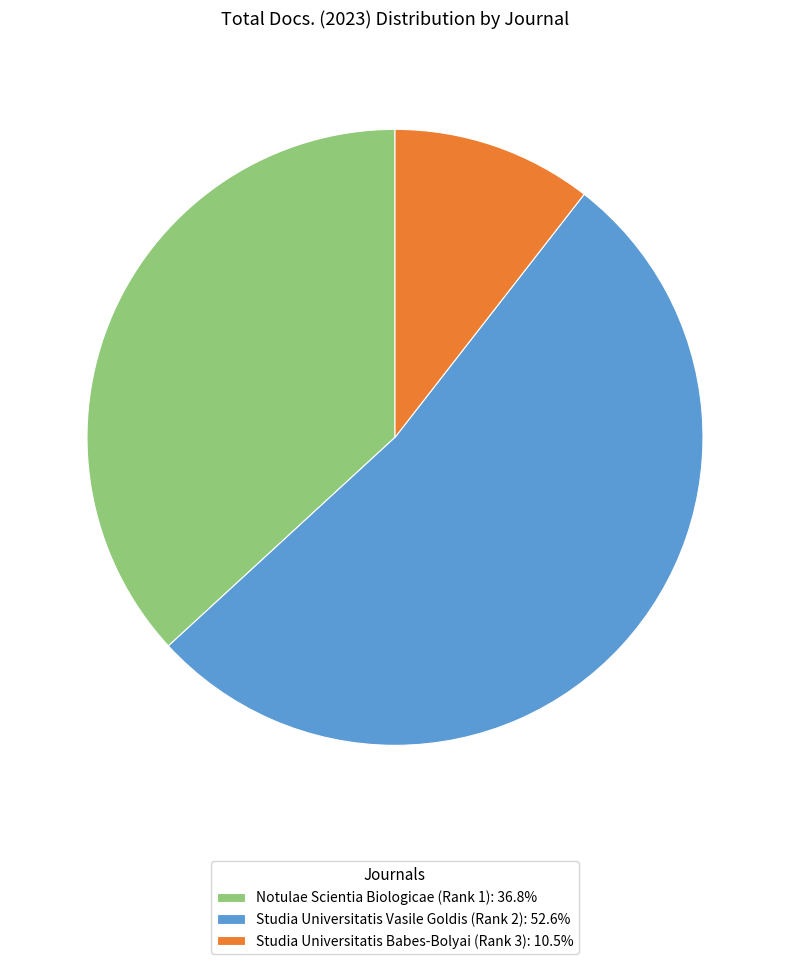

How many slices are in this pie chart?

3